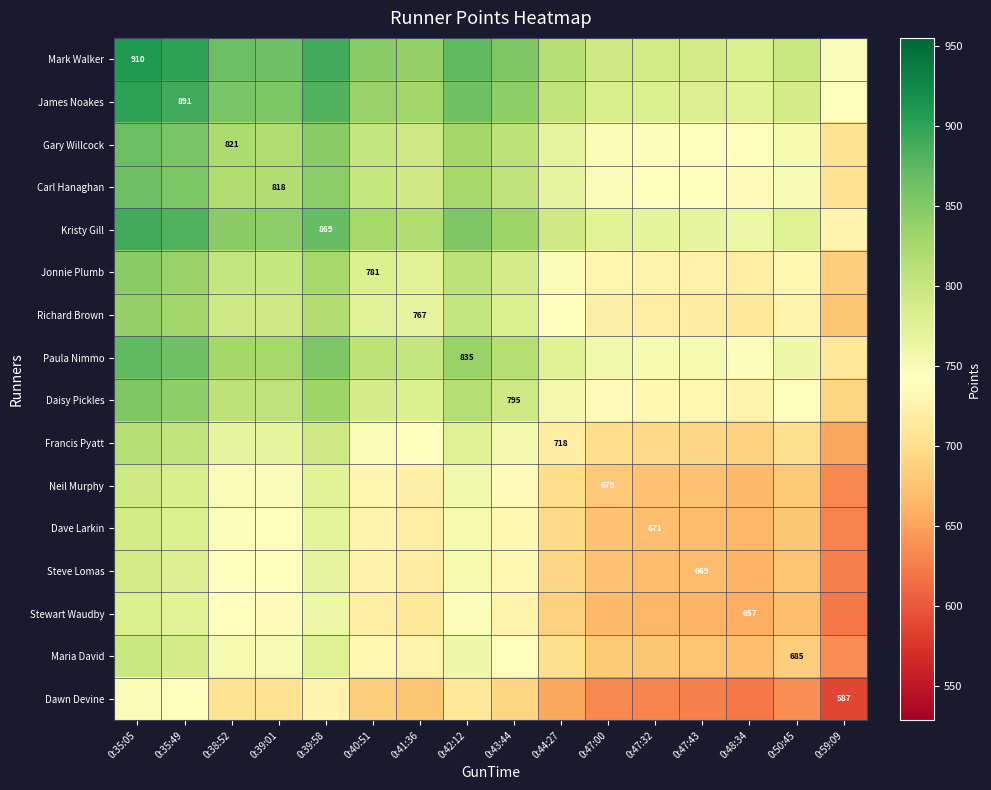

What is the spread (max minus min) of values at 0:35:05?

161.1